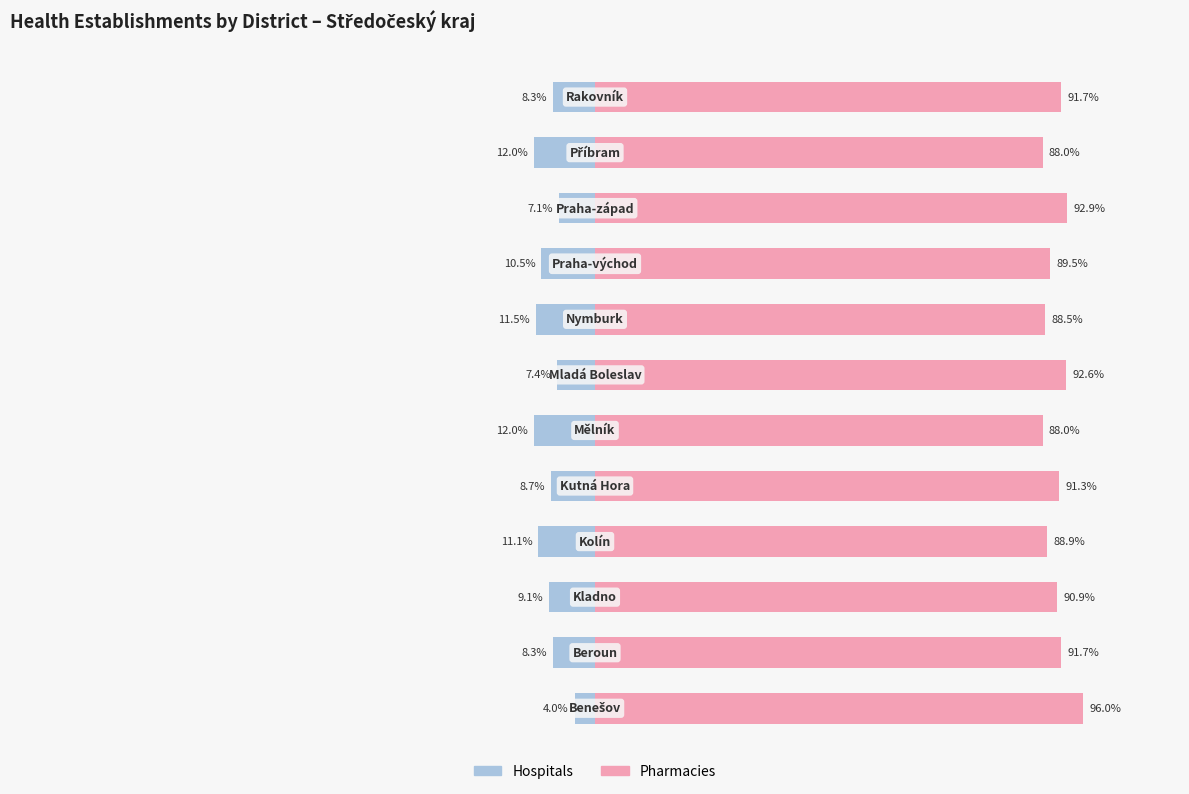

Which series changed the most between 4 and 11?

Hospitals